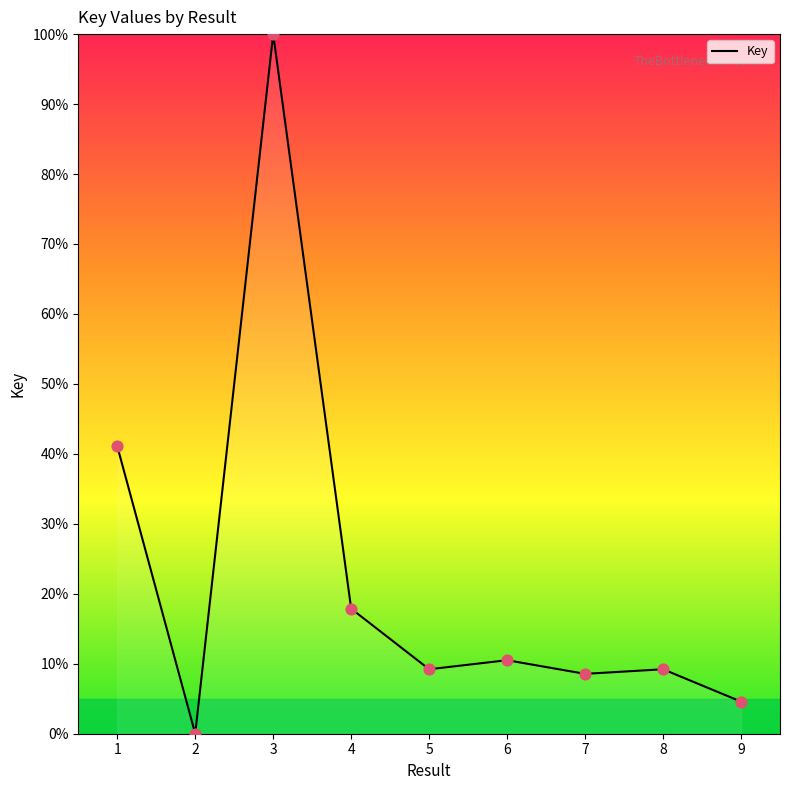

What is the change in value from 2 to 7?

+8.6